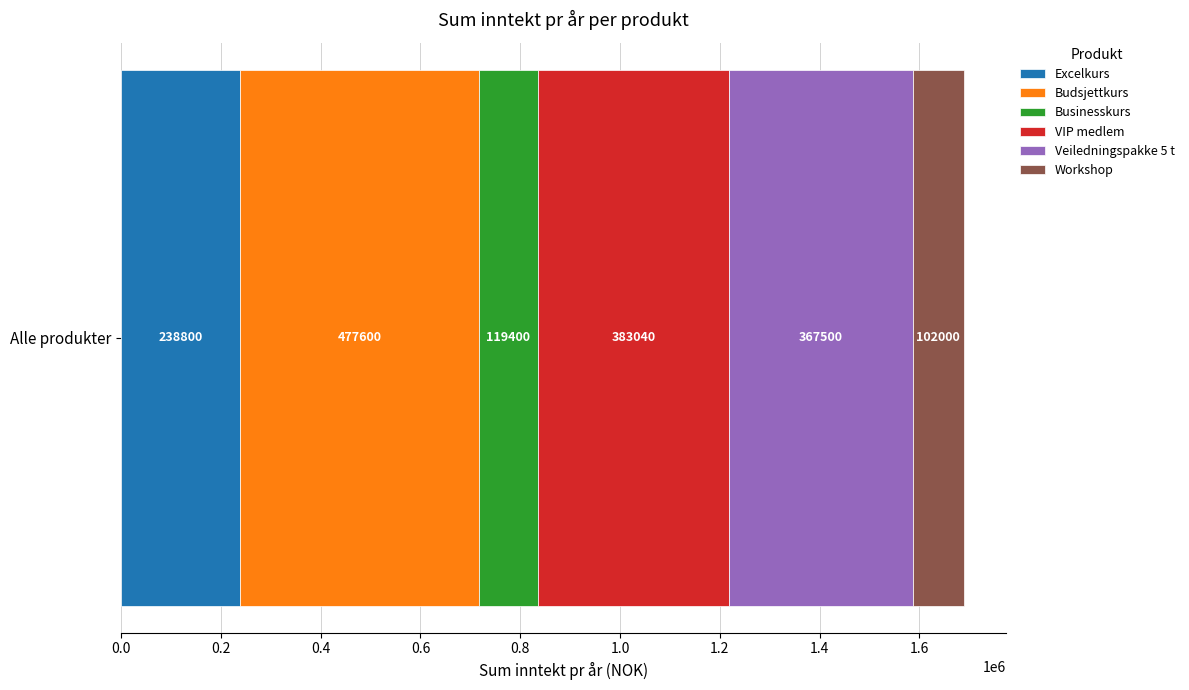

What is the minimum value for Excelkurs?

238800